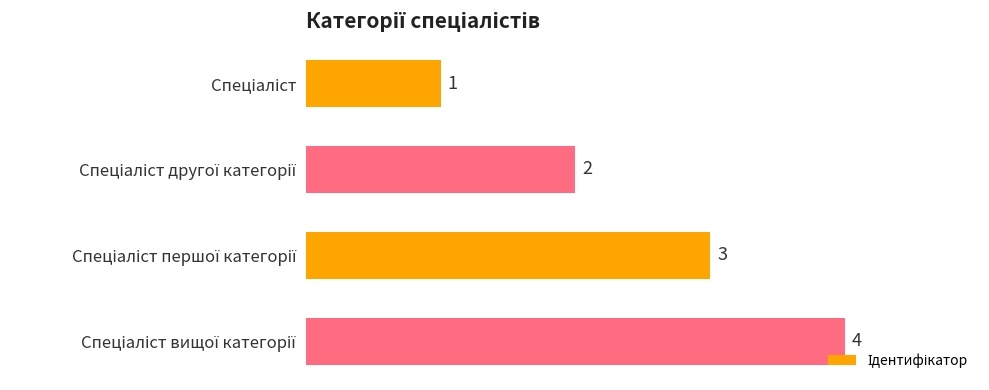

Count the values in the range 2 to 4.

3